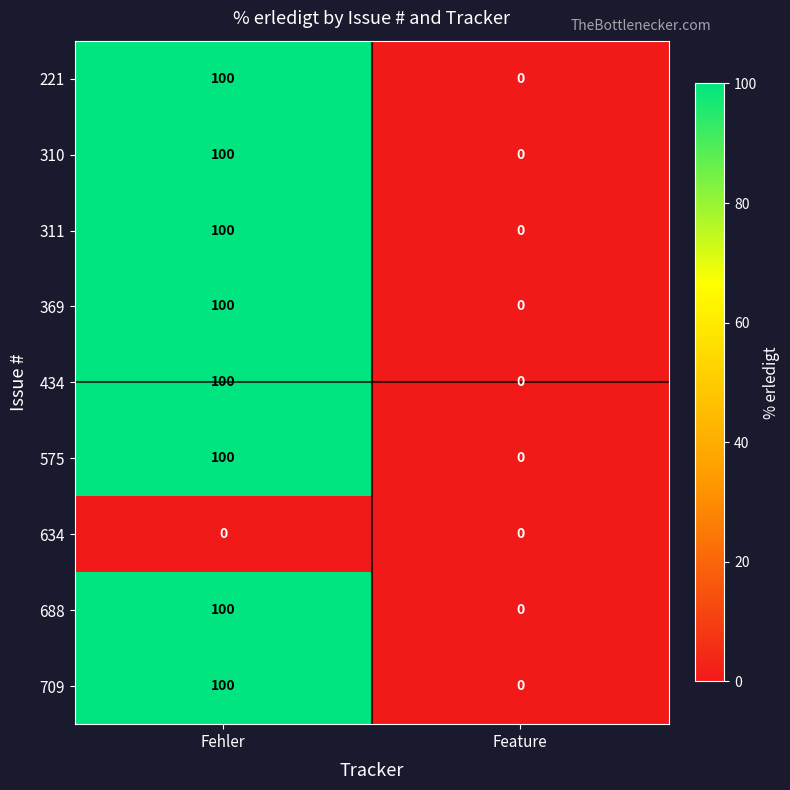

Reading left to right, what are all the values shown in this chart?

221: 100	0
310: 100	0
311: 100	0
369: 100	0
434: 100	0
575: 100	0
634: 0	0
688: 100	0
709: 100	0